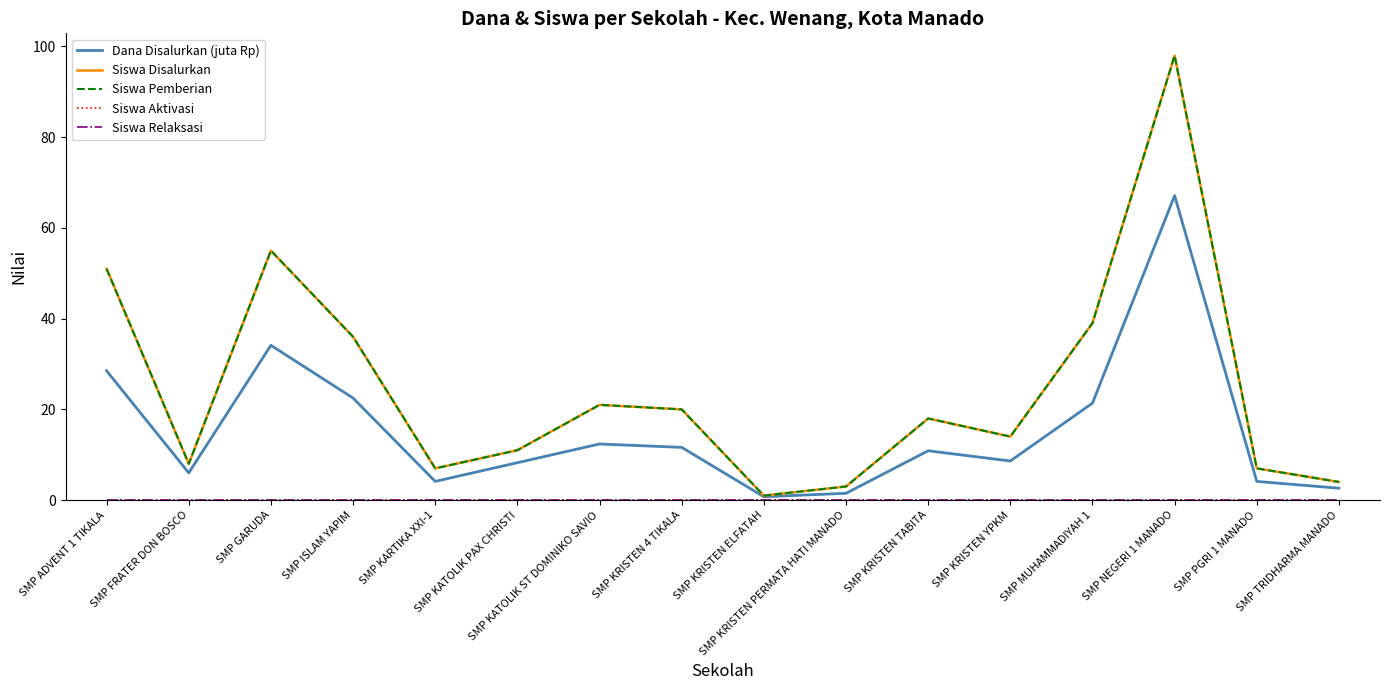

Which series has the largest total across all categories?

Siswa Disalurkan